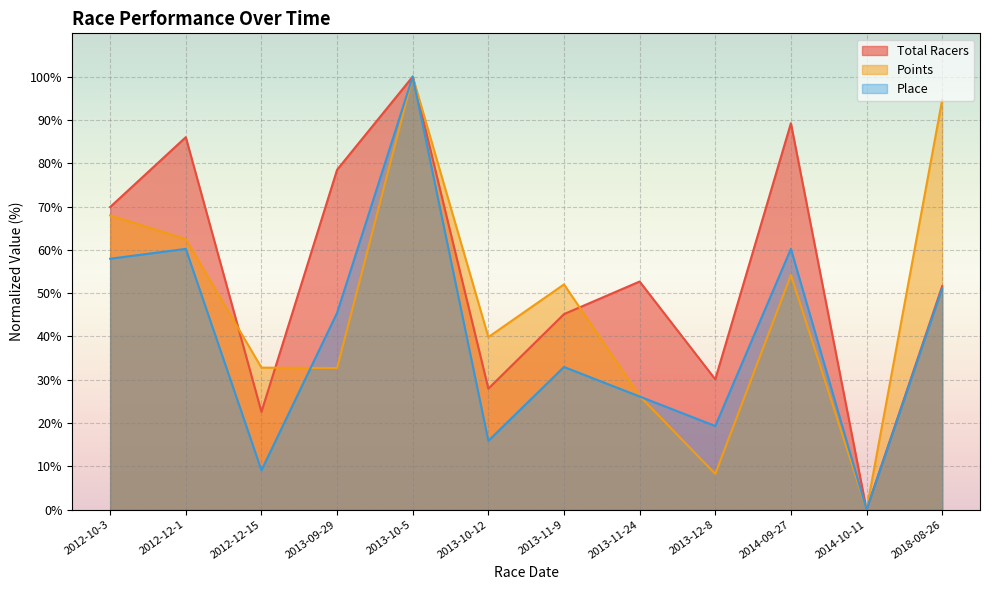

Reading right to left, transcribe all the data shown in this chart.

Total Racers: 2018-08-26=51.6	2014-10-11=0.0	2014-09-27=89.2	2013-12-8=30.1	2013-11-24=52.7	2013-11-9=45.2	2013-10-12=28.0	2013-10-5=100.0	2013-09-29=78.5	2012-12-15=22.6	2012-12-1=86.0	2012-10-3=69.9
Points: 2018-08-26=94.6	2014-10-11=0.0	2014-09-27=54.2	2013-12-8=8.3	2013-11-24=26.3	2013-11-9=52.0	2013-10-12=39.9	2013-10-5=100.0	2013-09-29=32.7	2012-12-15=32.8	2012-12-1=62.5	2012-10-3=68.0
Place: 2018-08-26=51.1	2014-10-11=0.0	2014-09-27=60.2	2013-12-8=19.3	2013-11-24=26.1	2013-11-9=33.0	2013-10-12=15.9	2013-10-5=100.0	2013-09-29=45.5	2012-12-15=9.1	2012-12-1=60.2	2012-10-3=58.0